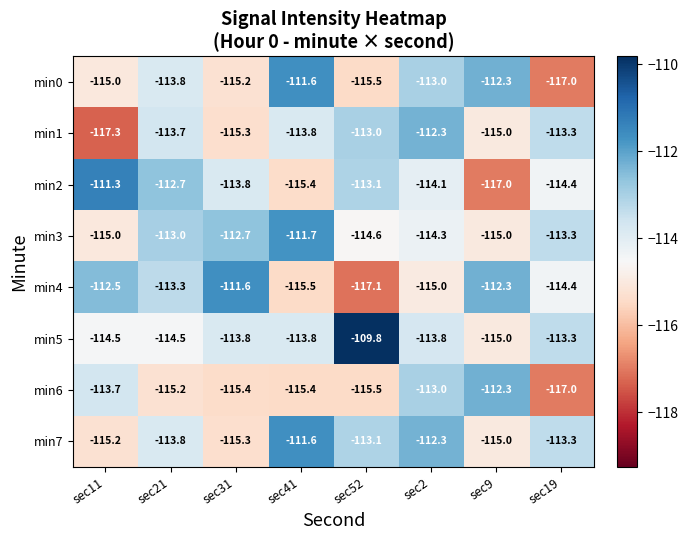

Which series has the widest spread of values?

min2